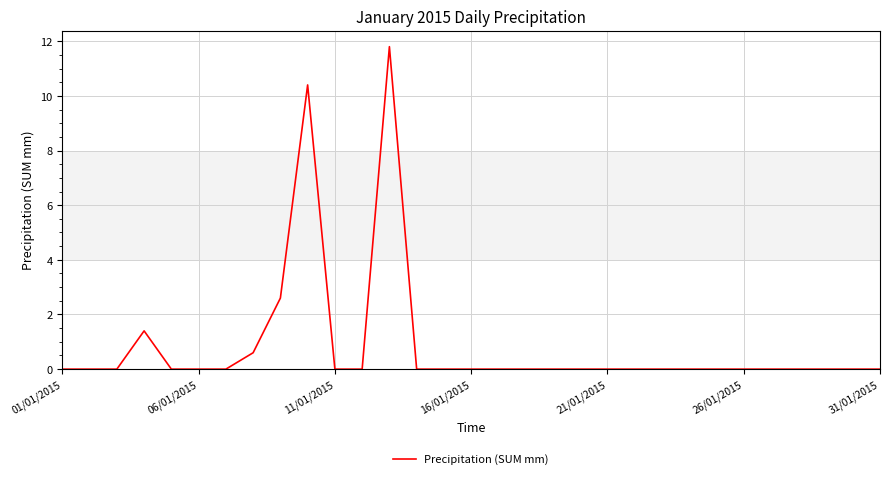

What is the difference between the maximum and minimum values?

11.8